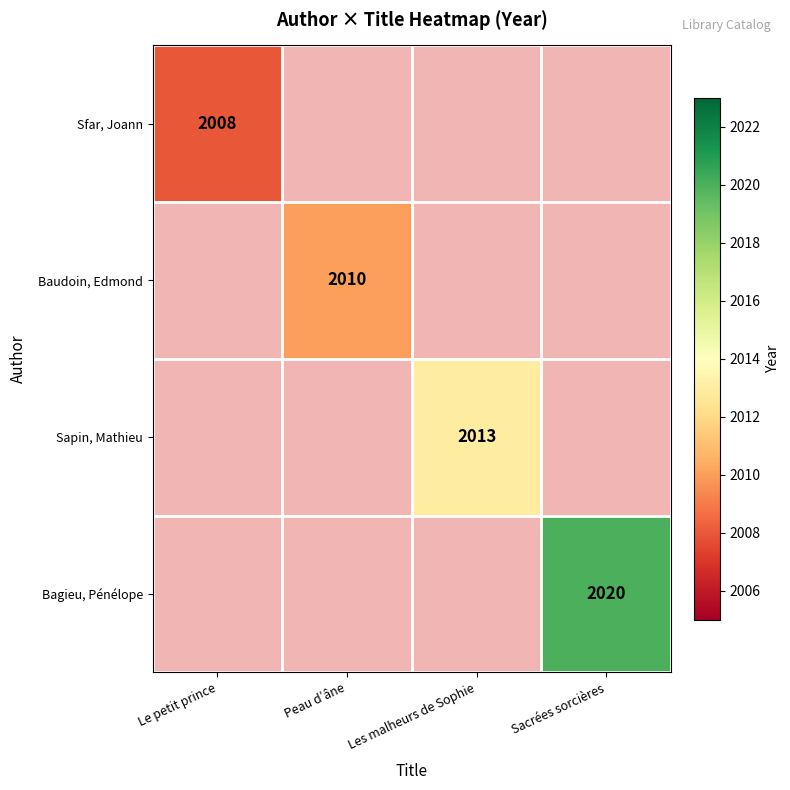

The value of Sapin, Mathieu at Les malheurs de Sophie is 2013. True or false?

True